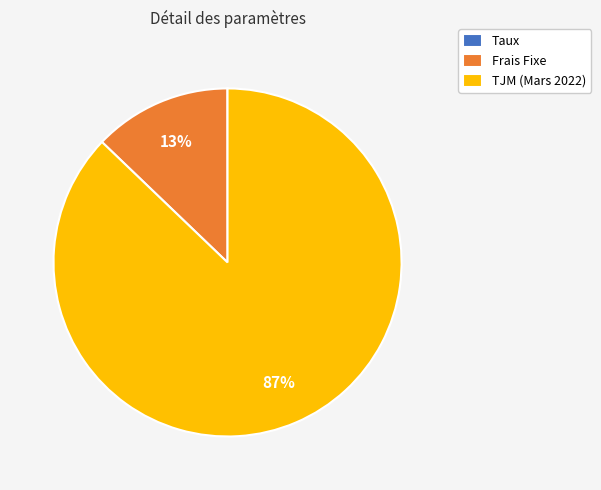

Approximately how many times larger is the value at Frais Fixe compared to TJM (Mars 2022)?

0.1